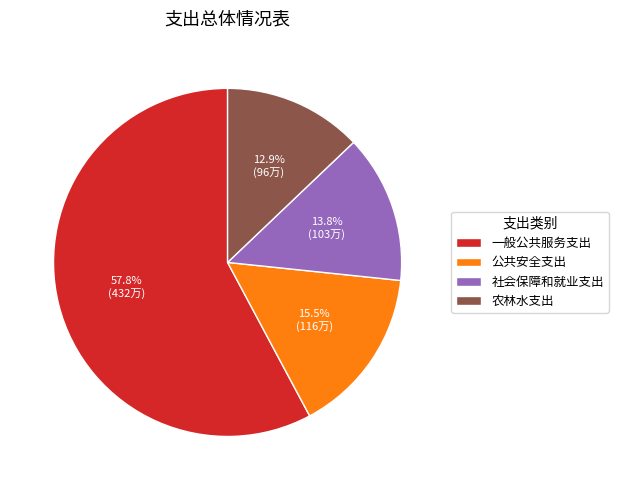

What percentage is the 农林水支出 slice, to the nearest percent?

13%